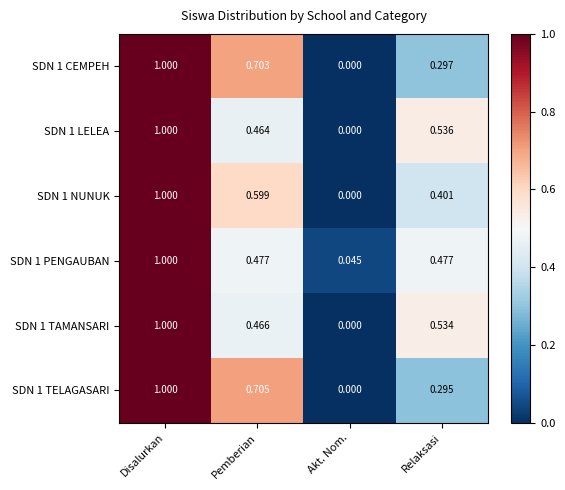

Rank the series at Relaksasi from highest to lowest value.

SDN 1 LELEA, SDN 1 TAMANSARI, SDN 1 PENGAUBAN, SDN 1 NUNUK, SDN 1 CEMPEH, SDN 1 TELAGASARI